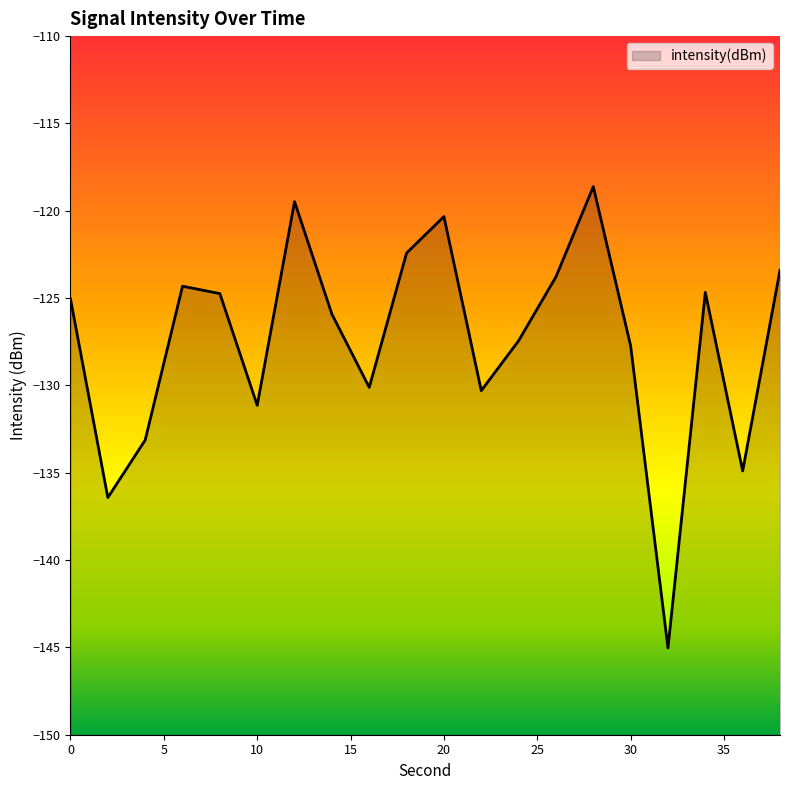

True or false: the data shows -65.2 at 16.

False